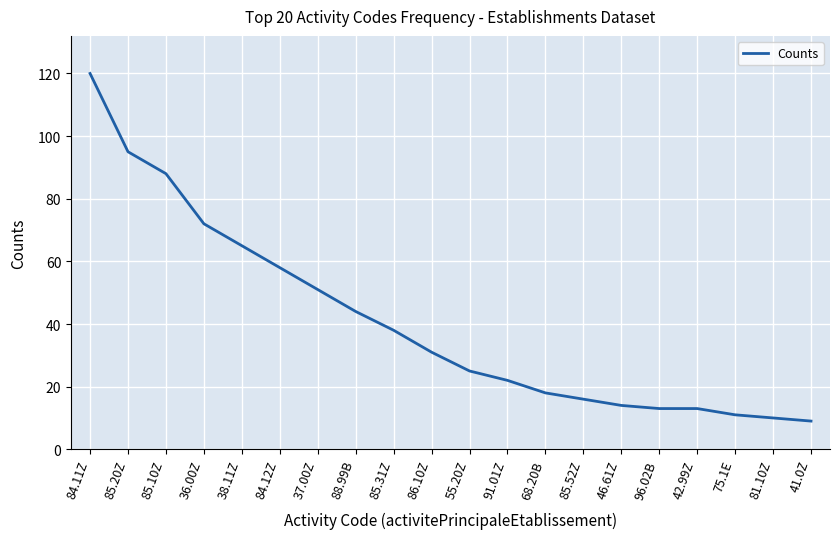

The chart shows a value of 14 at 46.61Z. True or false?

True